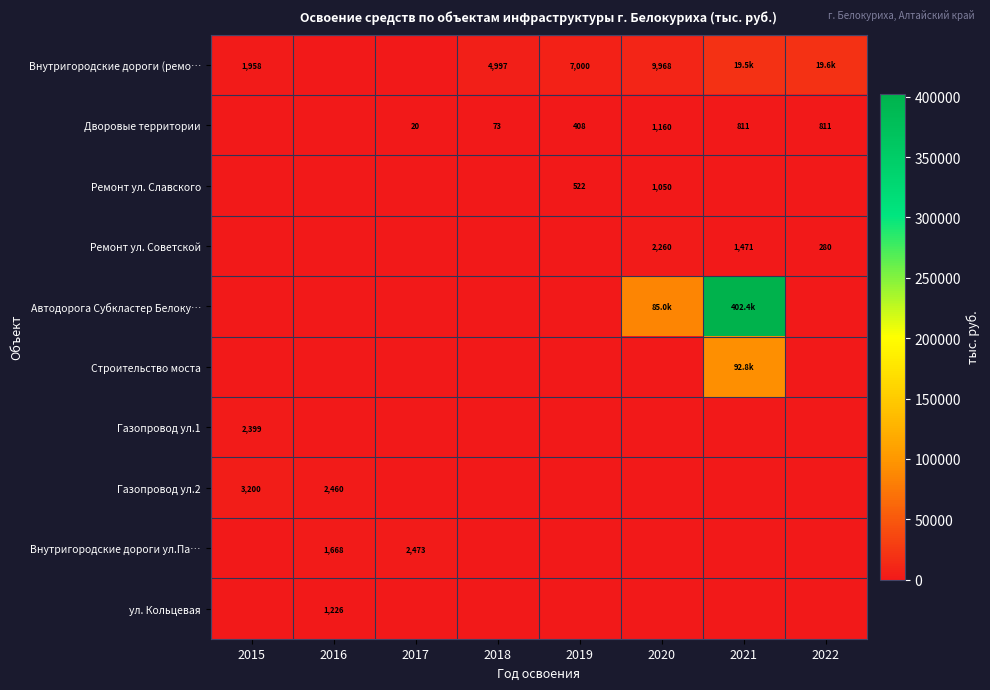

True or false: Ремонт ул. Советской has a value of 190.5 at 2022.

False